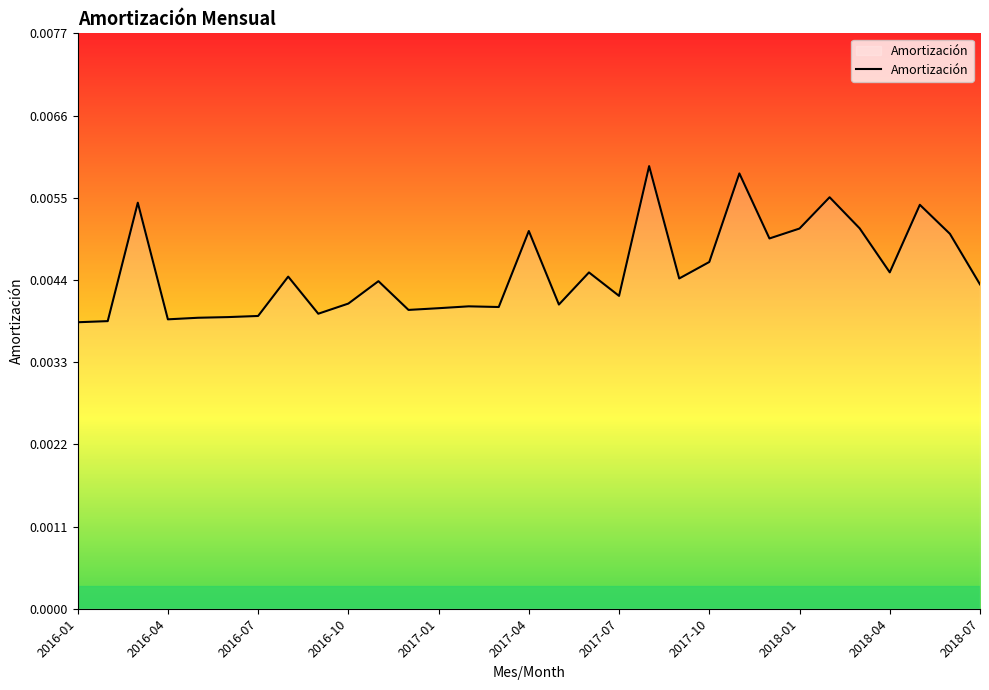

Does the chart have visible grid lines?

No